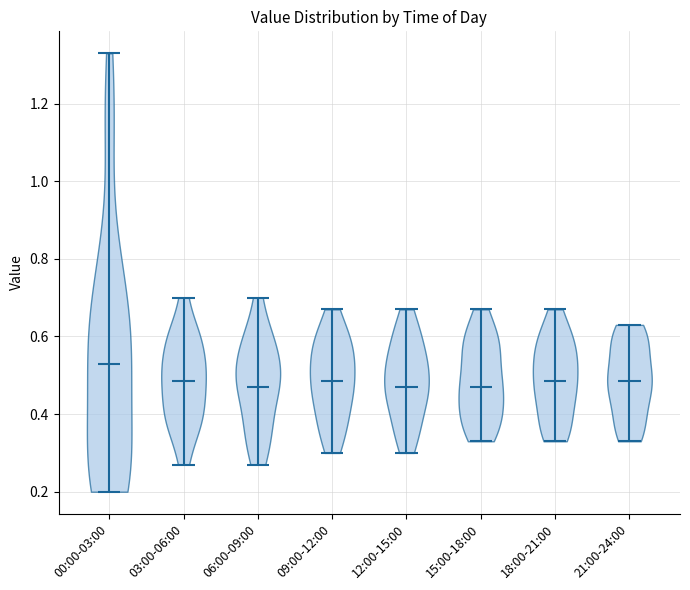

Reading left to right, read every violin against the y-axis: where its median line is, and the lowest and highest points it reaches. The values are not printed on the chart, so give them approximately, as read against the axis.

00:00-03:00: median line 0.54, lowest point 0.20, highest point 1.34
03:00-06:00: median line 0.48, lowest point 0.28, highest point 0.70
06:00-09:00: median line 0.48, lowest point 0.28, highest point 0.70
09:00-12:00: median line 0.48, lowest point 0.30, highest point 0.68
12:00-15:00: median line 0.48, lowest point 0.30, highest point 0.68
15:00-18:00: median line 0.48, lowest point 0.34, highest point 0.68
18:00-21:00: median line 0.48, lowest point 0.34, highest point 0.68
21:00-24:00: median line 0.48, lowest point 0.34, highest point 0.64